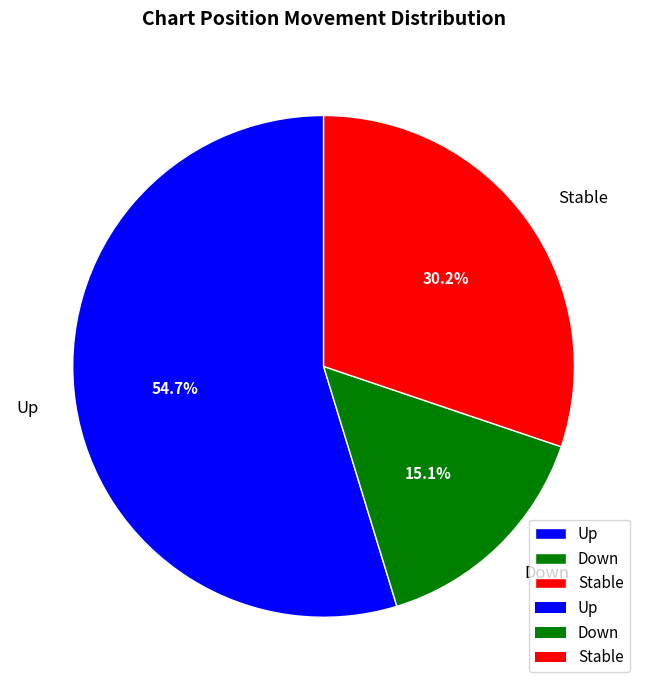

Combined, what portion of the pie is Down and Up?

69.8%